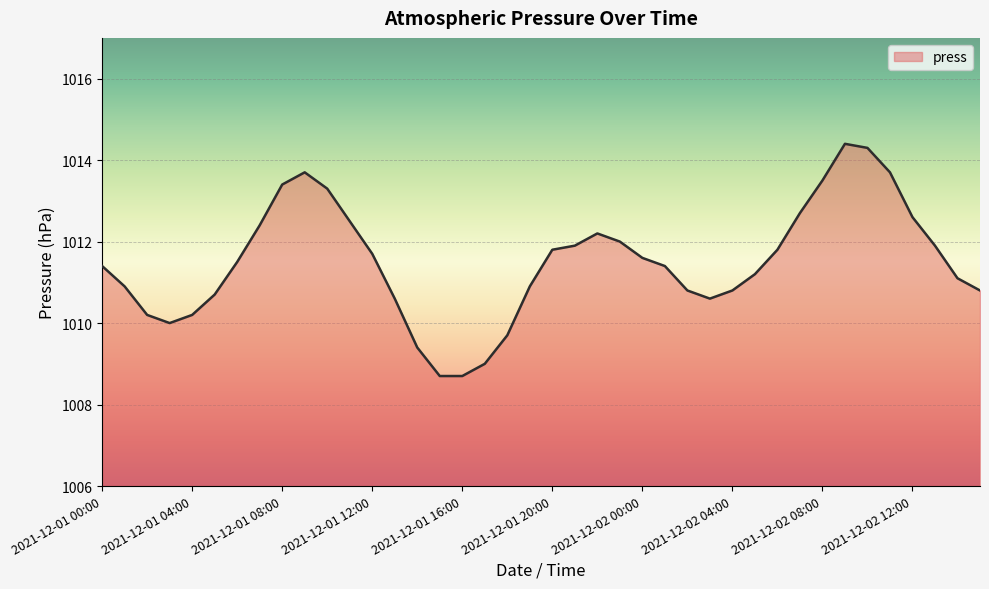

What is the minimum value shown in the chart?

1008.7